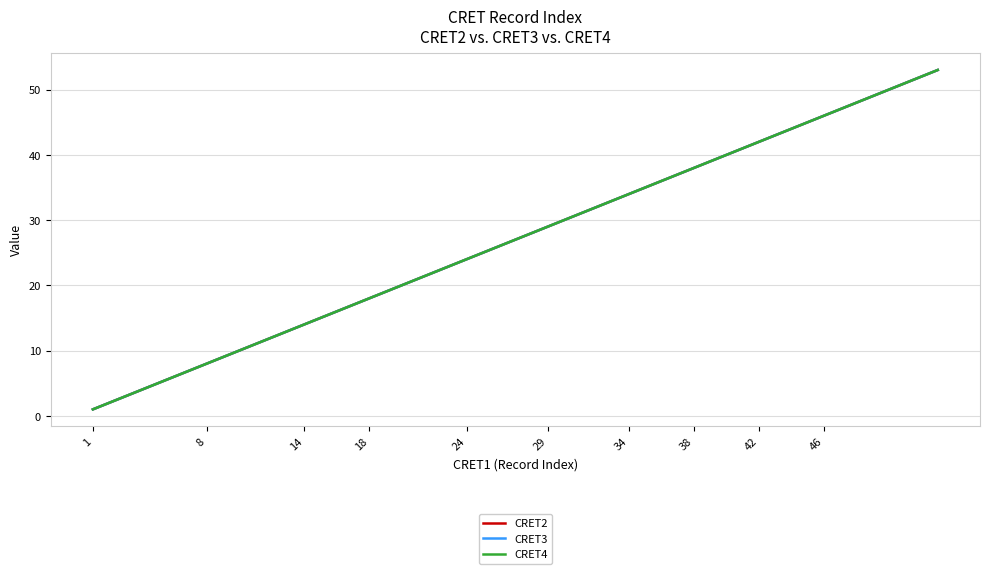

What is the value of the CRET4 point at the 3rd from the left?

4